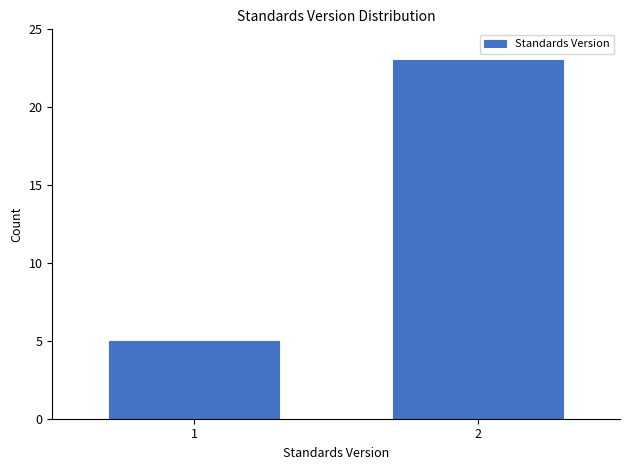

Reading right to left, transcribe all the data shown in this chart.

2=23	1=5